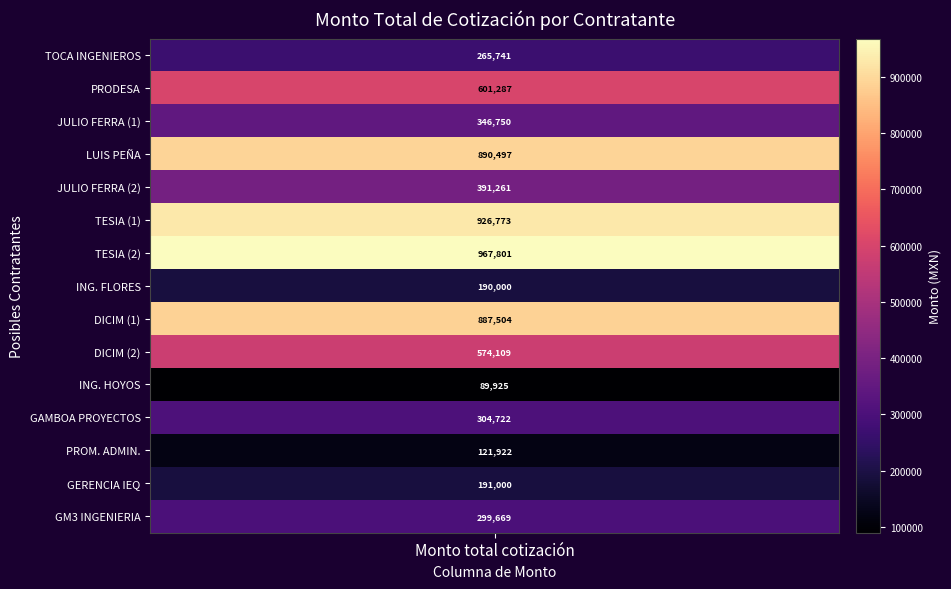

Between 10 and 5, which is larger?

10